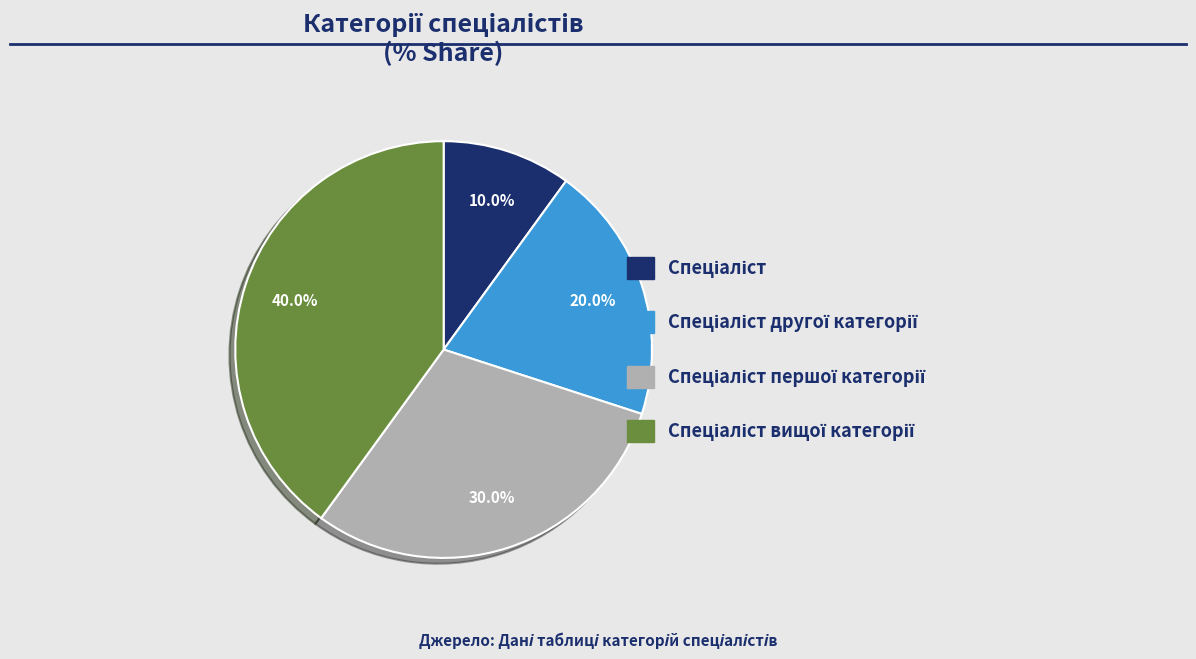

Is there any slice that represents more than half of the pie?

No